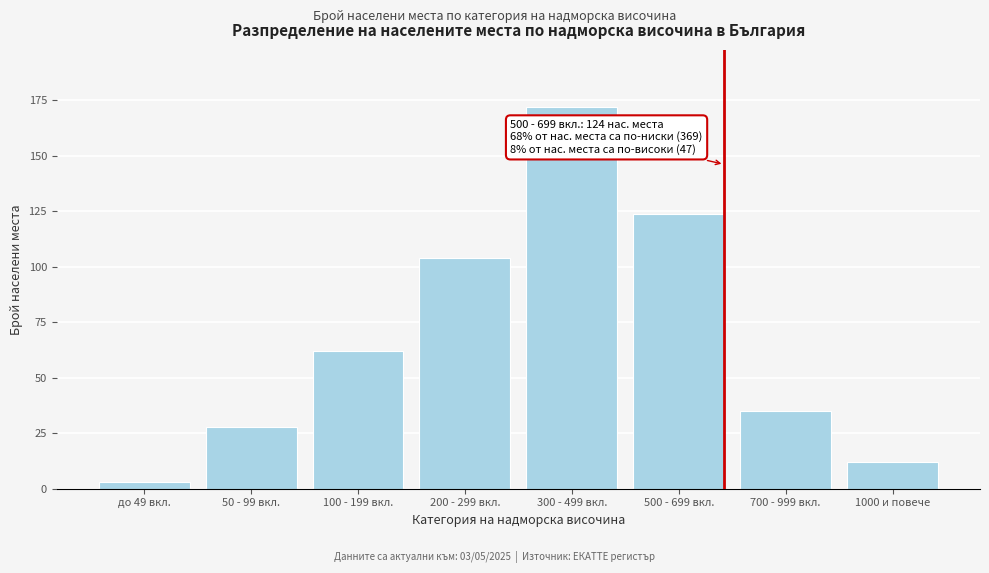

Reading left to right, list all the values displayed in this chart.

до 49 вкл.=3	50 - 99 вкл.=28	100 - 199 вкл.=62	200 - 299 вкл.=104	300 - 499 вкл.=172	500 - 699 вкл.=124	700 - 999 вкл.=35	1000 и повече=12